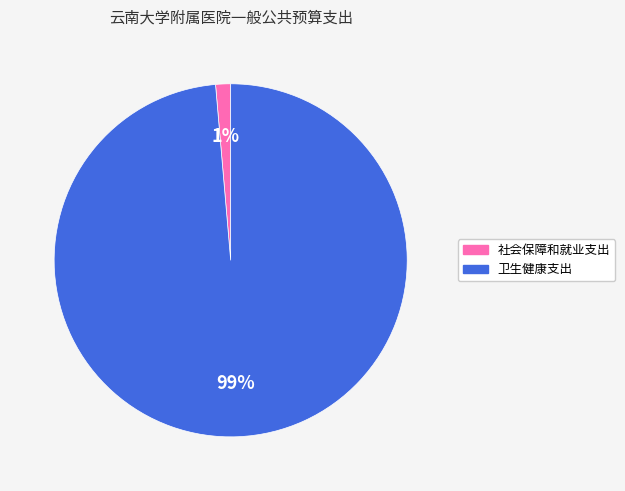

What percentage is the 社会保障和就业支出 slice, to the nearest percent?

1%